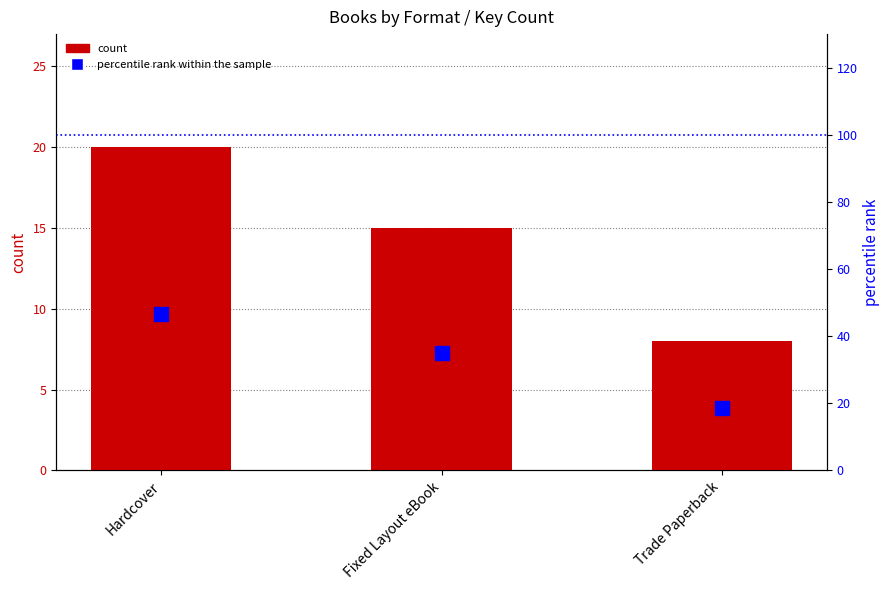

How many data points in count are less than 15?

1